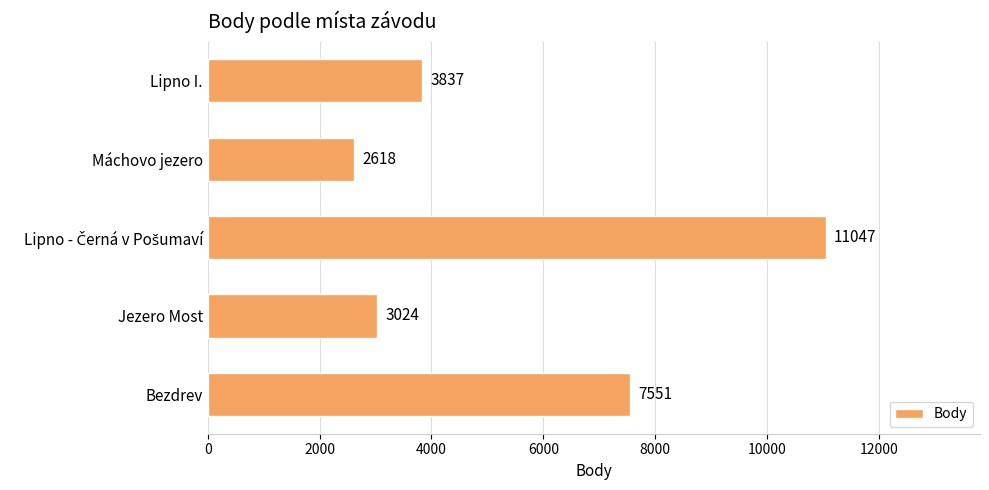

What is the smallest value displayed?

2618